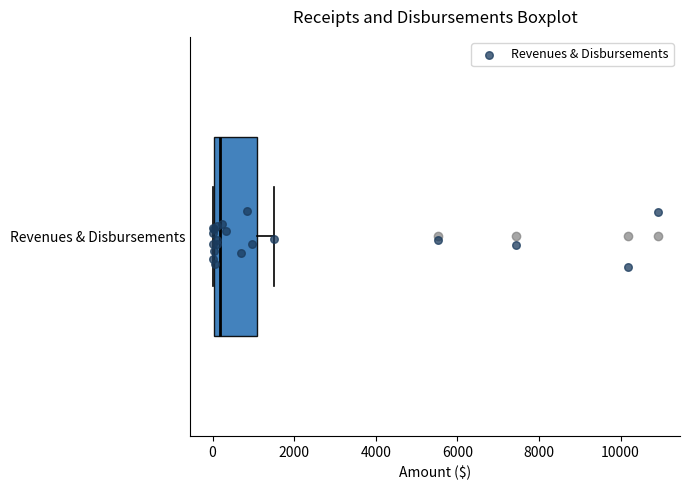

Transcribe this box plot: give where the median line is, the range the box spans, and where the two whiskers end, as read against the x-axis. The values are not printed on the chart, so give them approximately, as read against the axis.

median 200, box 0 to 1000, whiskers 0 to 1400